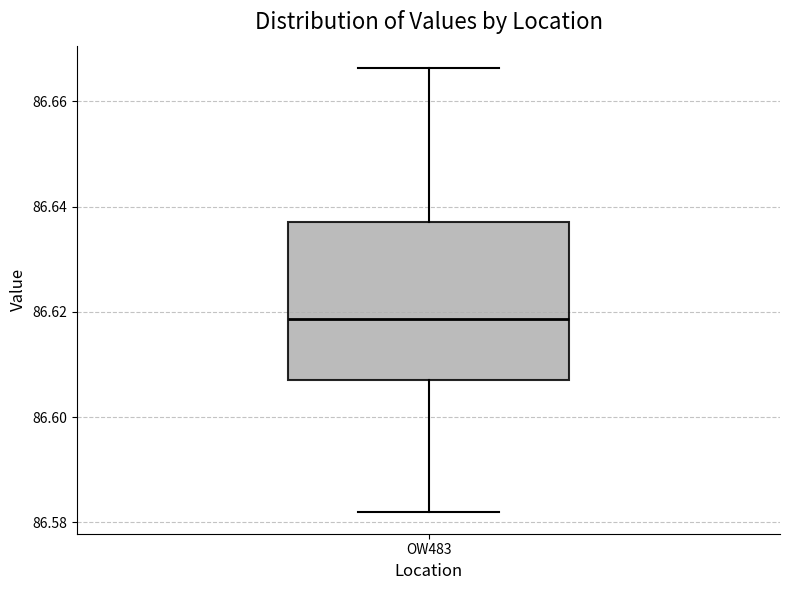

Where does the lower whisker of the box for OW483 end on the y-axis? The values are not printed on the chart, so give them approximately, as read against the axis.

86.582